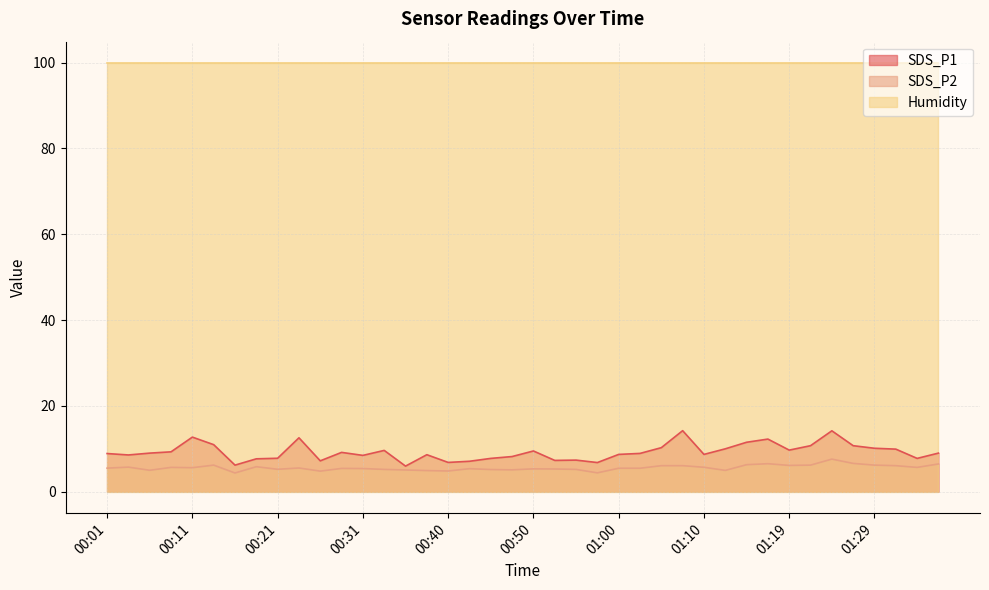

At which category does the chart reach its peak across all series?

01:07